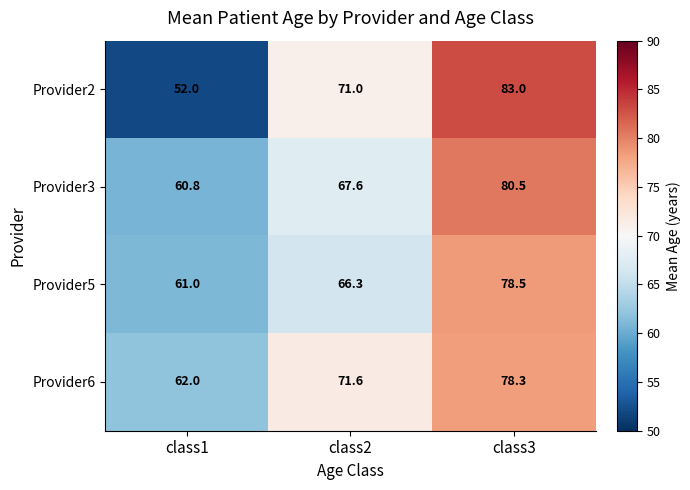

Which category has the lowest value across all series?

class1